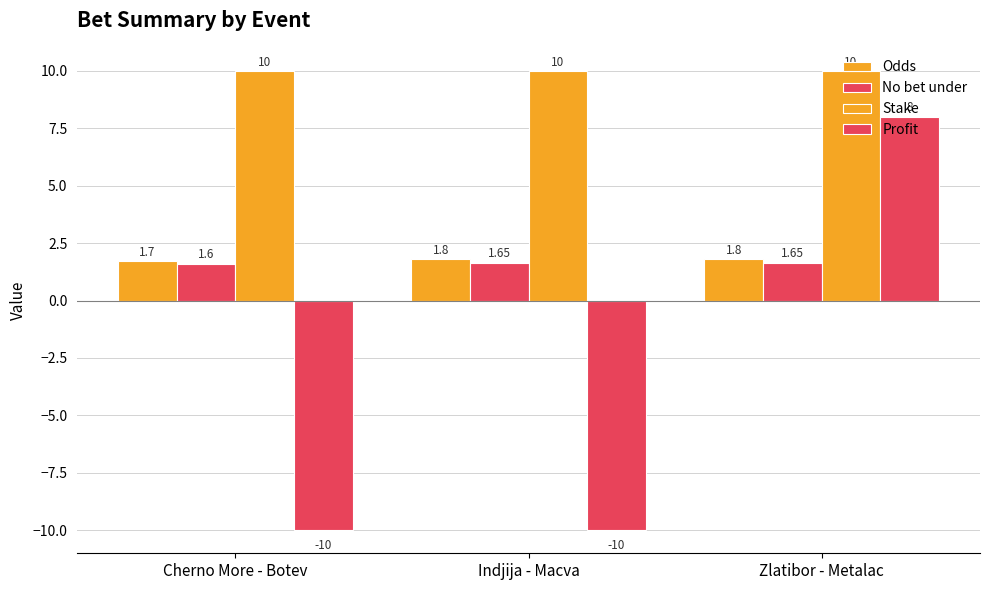

How many bars are there in each group?

4